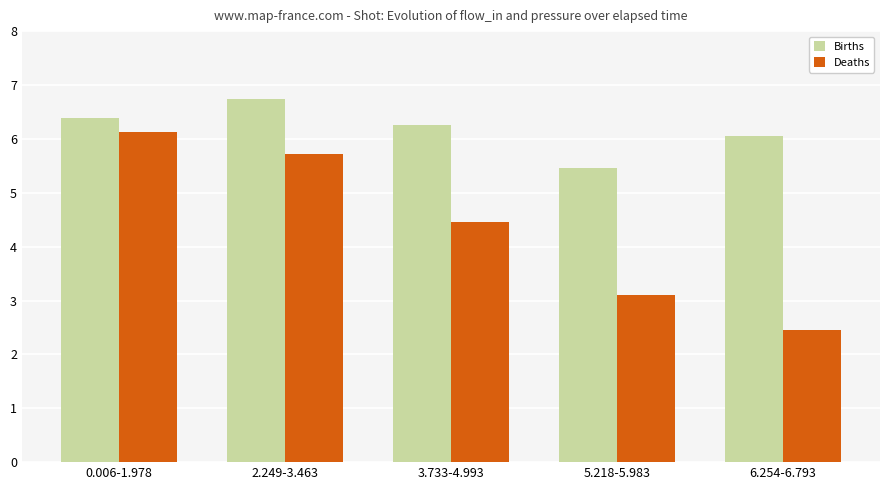

Reading right to left, transcribe all the data shown in this chart.

Births: 6.254-6.793=6.1	5.218-5.983=5.5	3.733-4.993=6.3	2.249-3.463=6.7	0.006-1.978=6.4
Deaths: 6.254-6.793=2.5	5.218-5.983=3.1	3.733-4.993=4.5	2.249-3.463=5.7	0.006-1.978=6.1